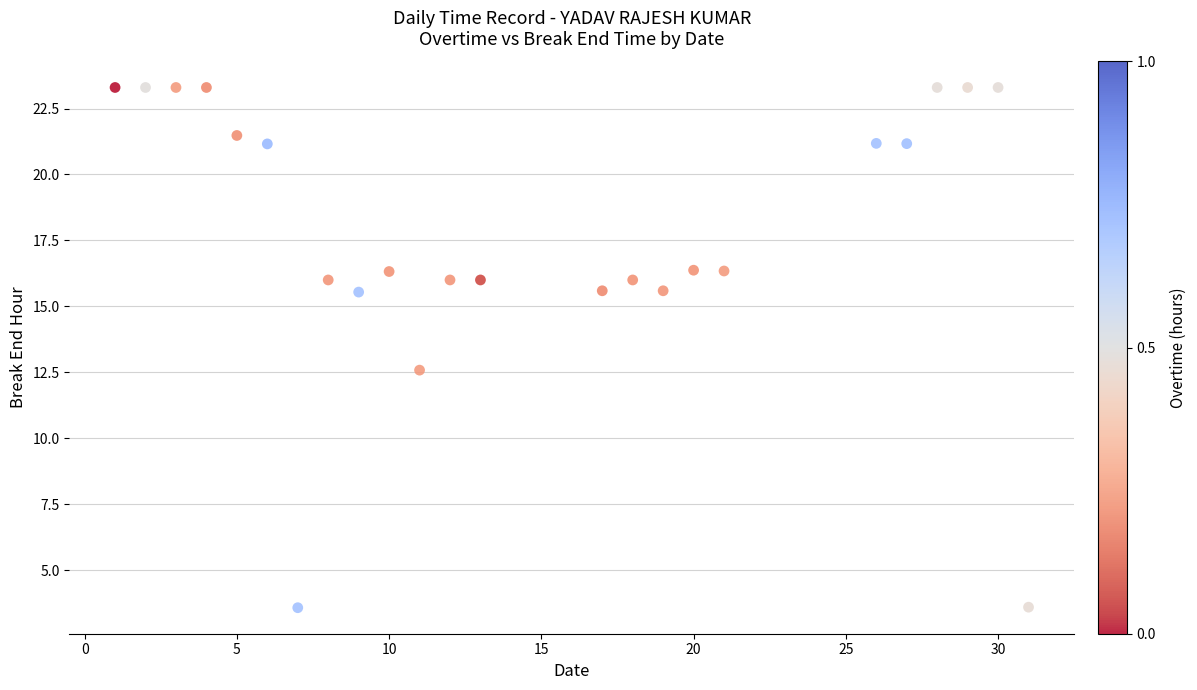

What Y value in the scatter plot is closest to 13?

12.6